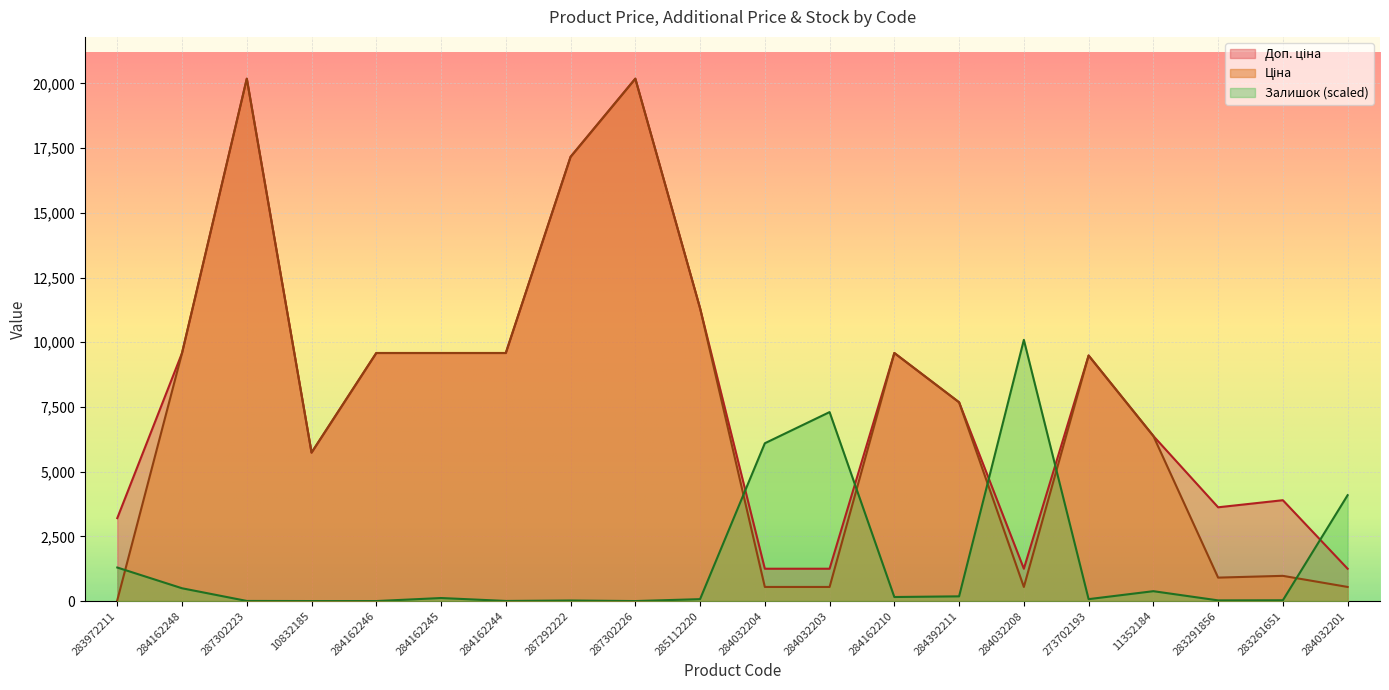

What is the difference between the highest and lowest values at 273702193?

9414.5